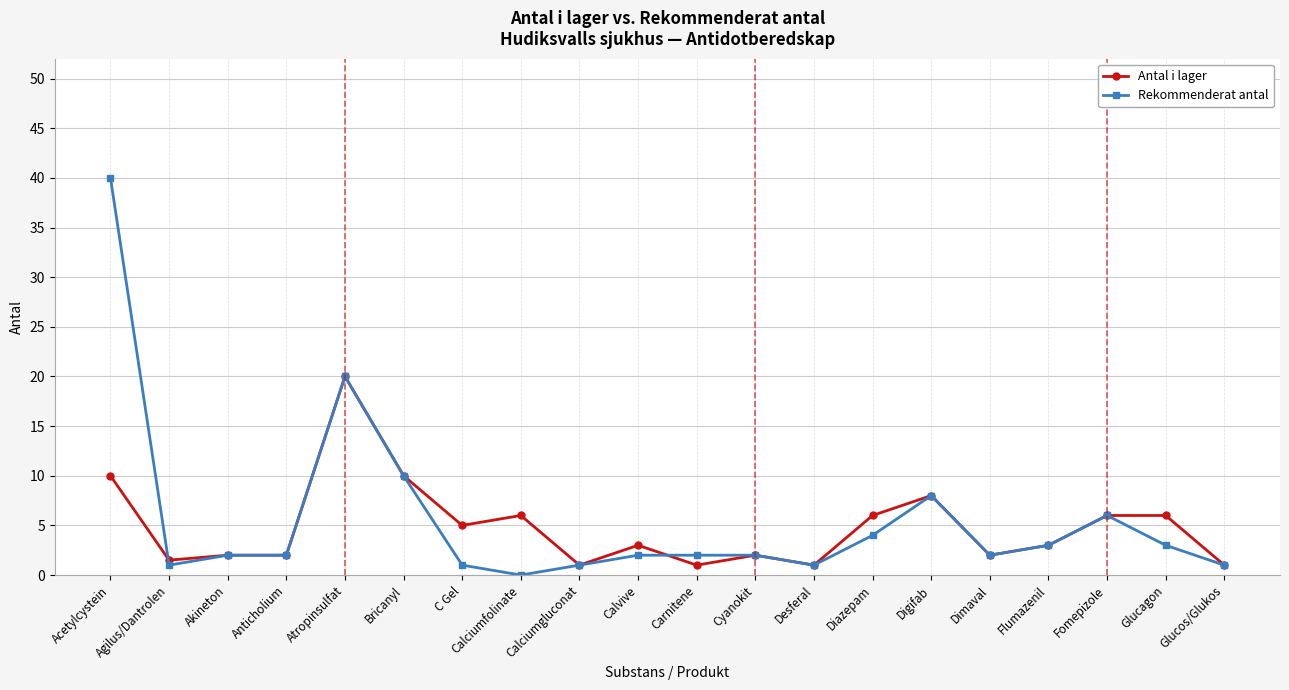

Which series has the widest spread of values?

Rekommenderat antal